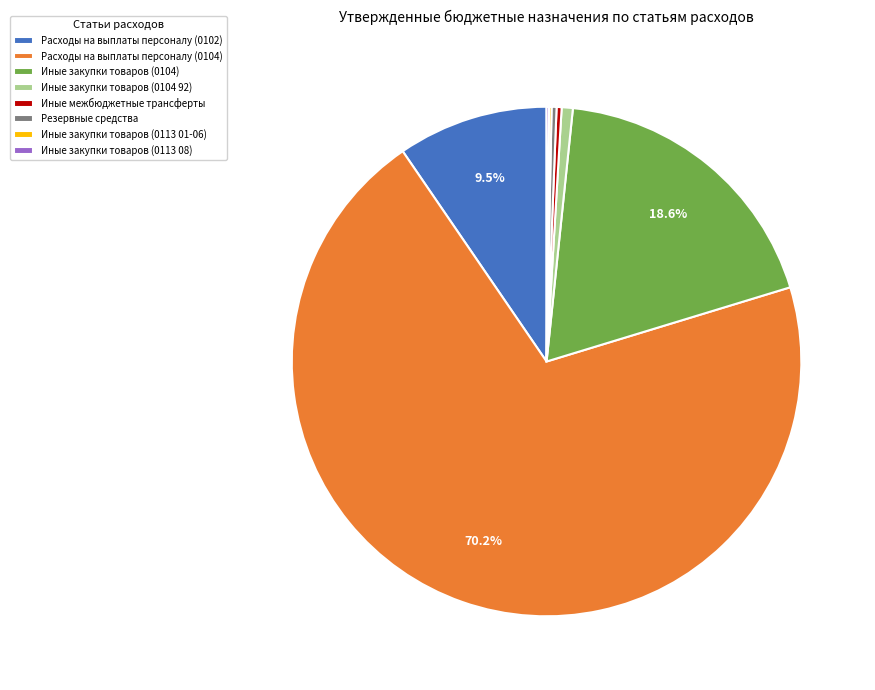

Is there any slice that represents more than half of the pie?

Yes